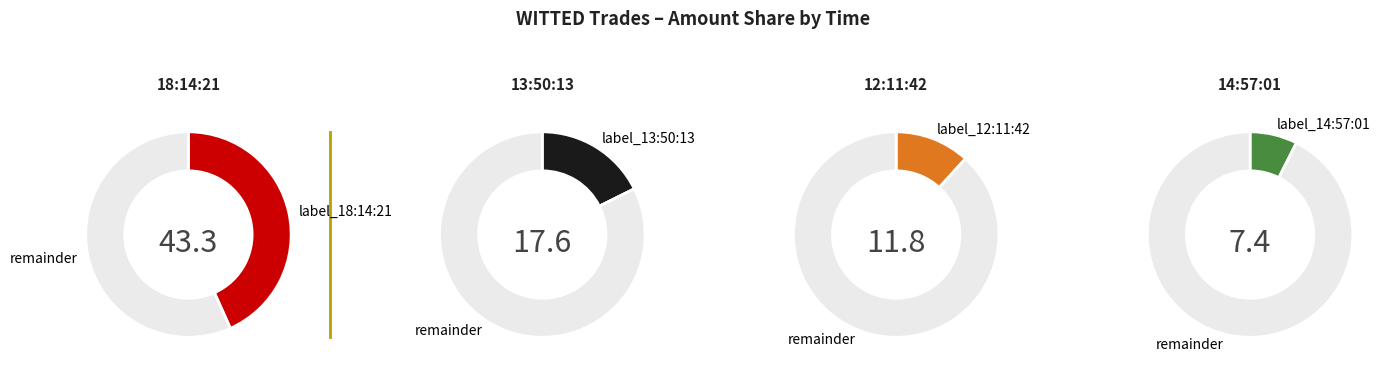

Do 12:11:42 and 10:59:47 together represent more than half of the pie?

No